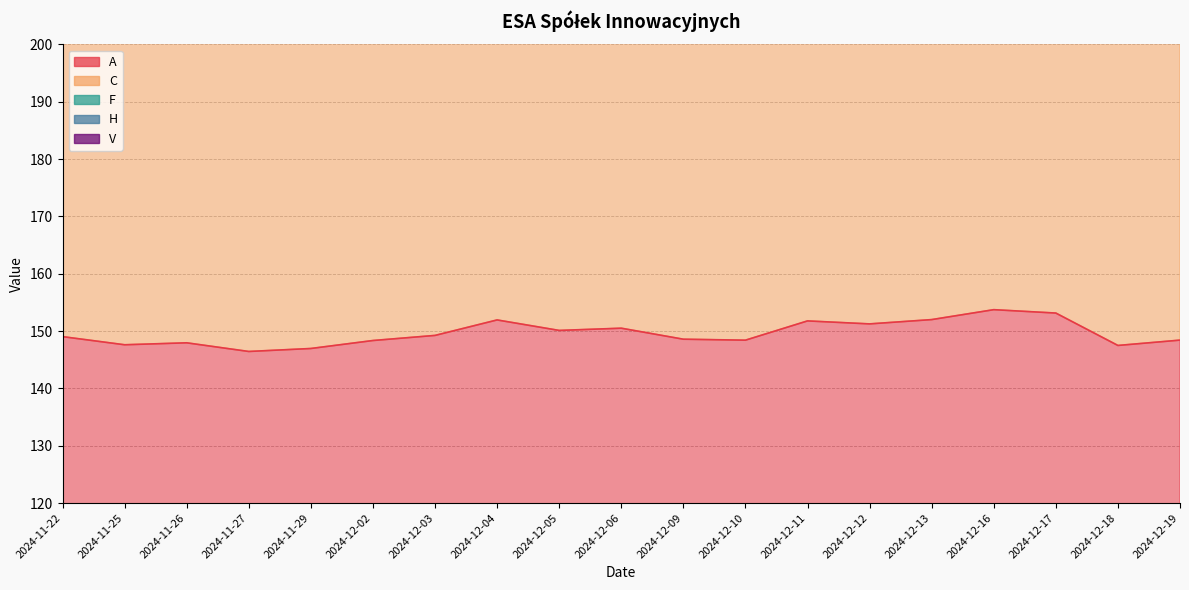

At which category is the sum across all series the highest?

2024-12-16